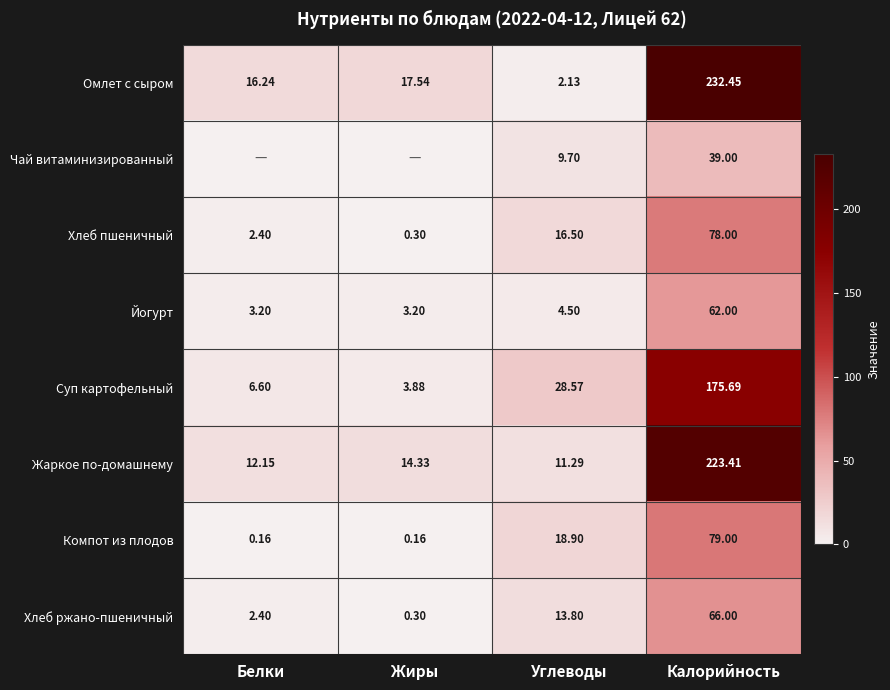

Rank the series at Калорийность from lowest to highest value.

Чай витаминизированный, Йогурт, Хлеб ржано-пшеничный, Хлеб пшеничный, Компот из плодов, Суп картофельный, Жаркое по-домашнему, Омлет с сыром